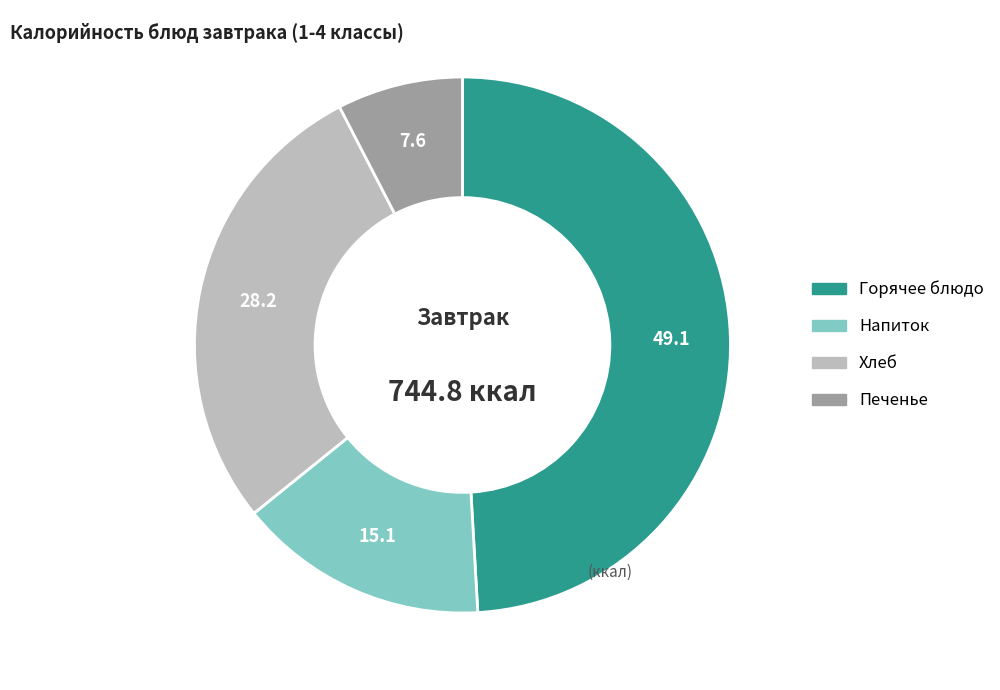

True or false: Хлеб accounts for 28% of the total.

True